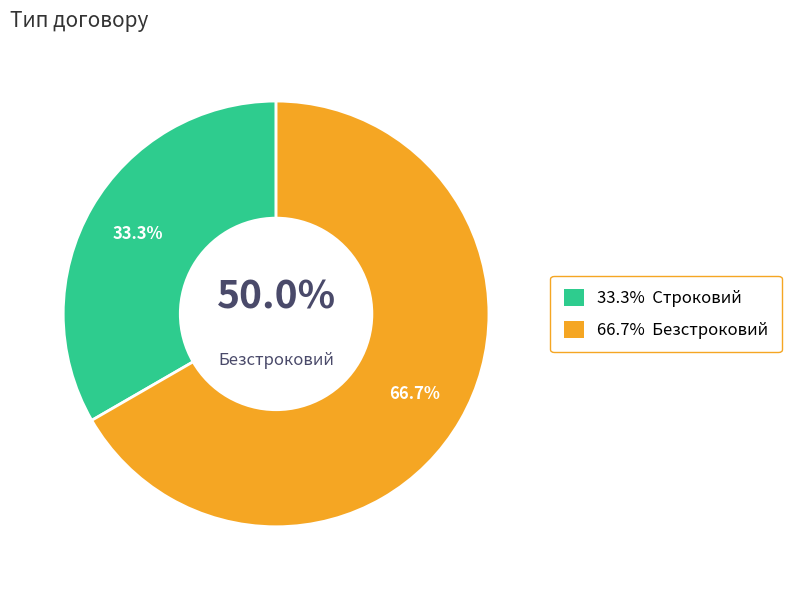

To the nearest percent, what portion does Строковий represent?

33%